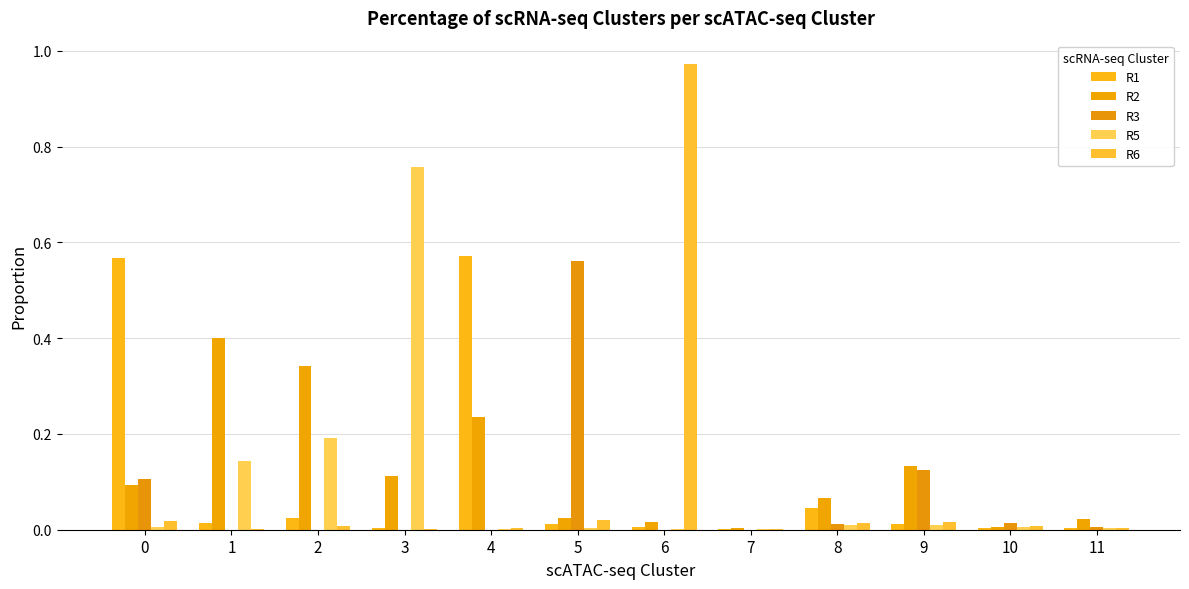

What are all the series names shown in the legend?

R1, R2, R3, R5, R6